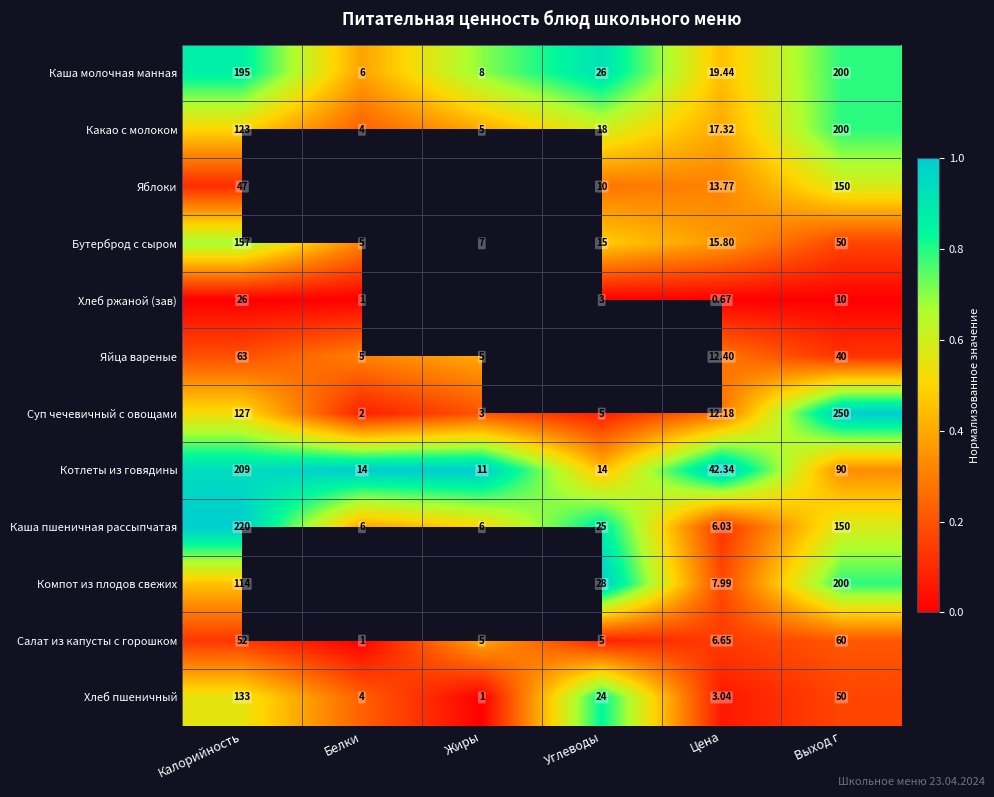

Which label corresponds to the largest value in the chart?

Выход г